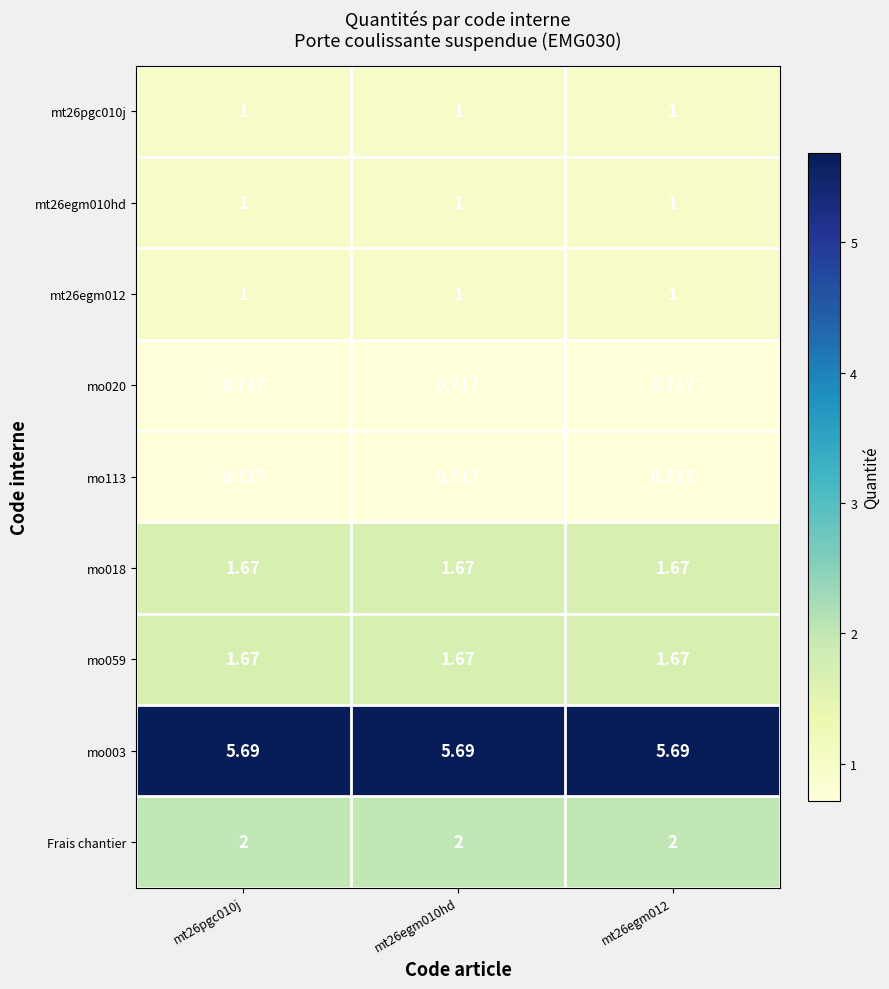

Is the value of mo018 at mt26egm010hd greater than the value of mt26egm010hd at mt26pgc010j?

Yes